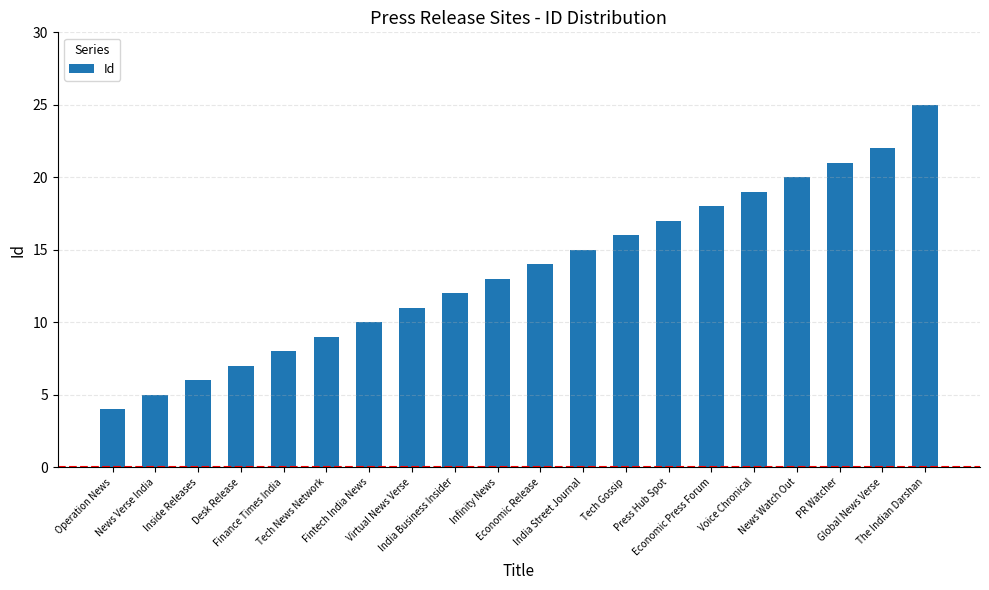

Read the value at Economic Press Forum, to the nearest 5.

20